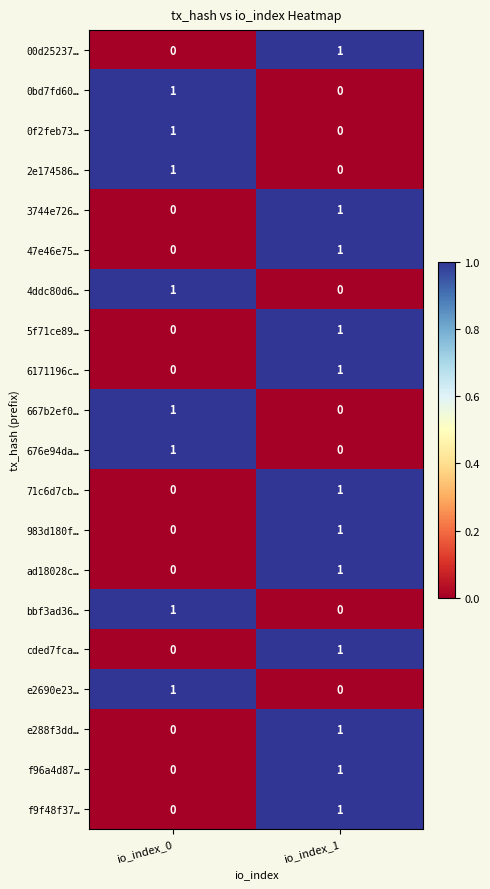

Is it true that 983d180f… equals 0 at io_index_0?

True